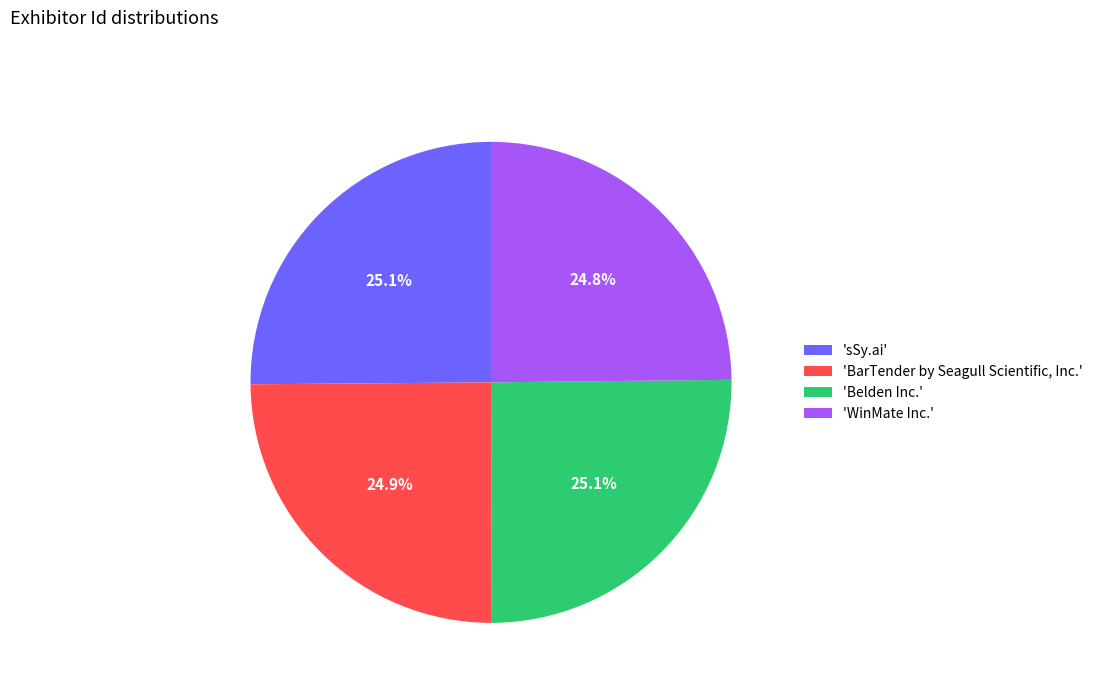

How much of the chart is everything except 'BarTender by Seagull Scientific, Inc.'?

75.1%